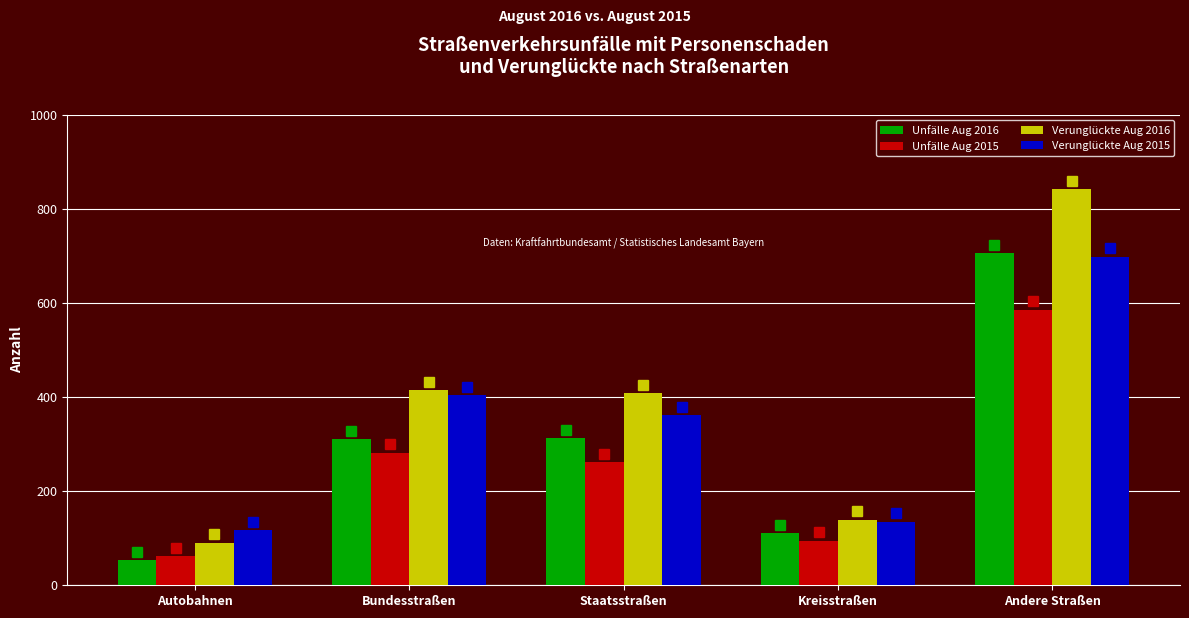

Rank the categories by Verunglückte Aug 2015 value from lowest to highest.

Autobahnen, Kreisstraßen, Staatsstraßen, Bundesstraßen, Andere Straßen